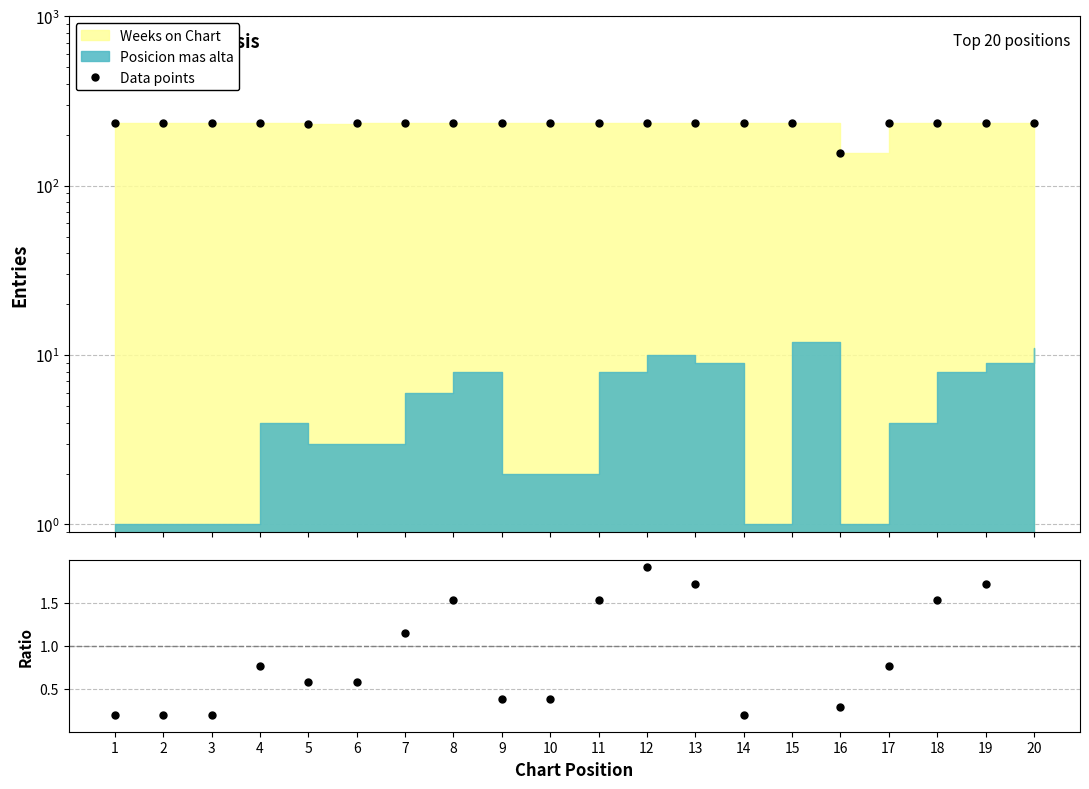

At how many categories does at least one series exceed 48?

20